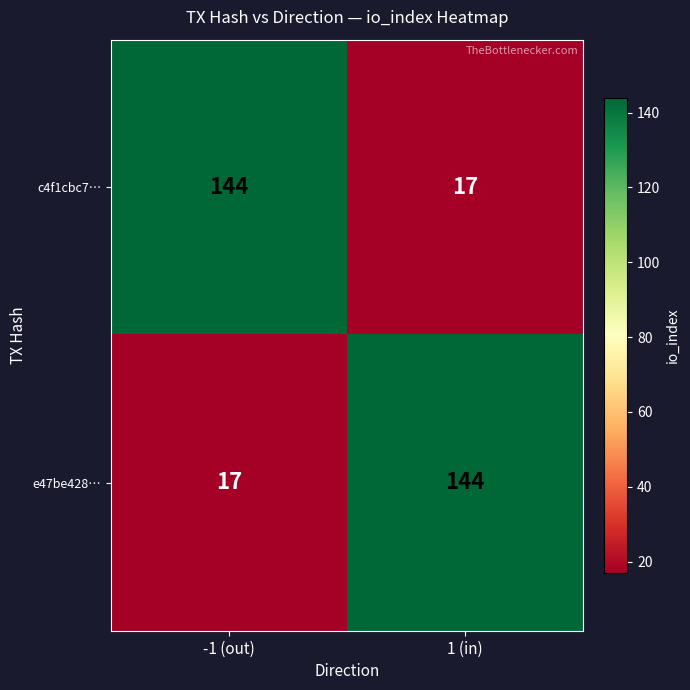

What is the difference between the c4f1cbc7… values at -1 (out) and 1 (in)?

127